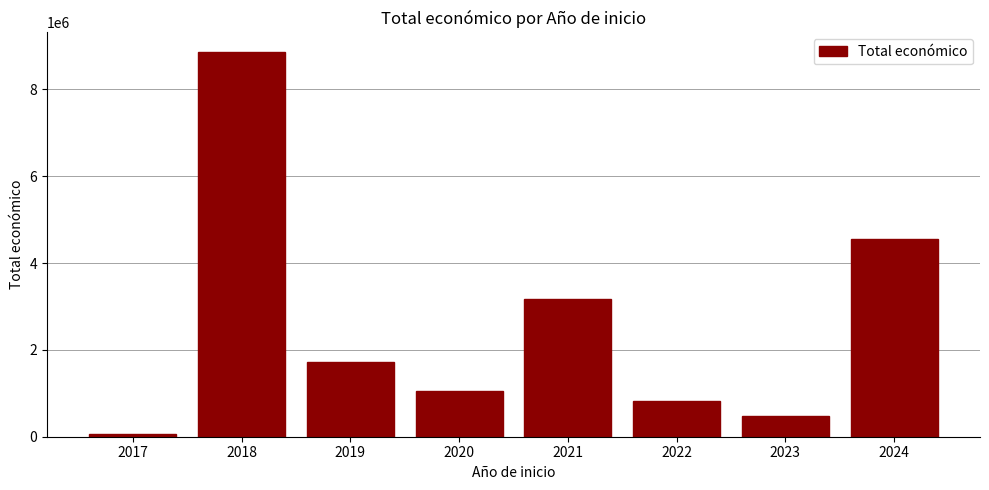

What is the difference between the values at 2021 and 2017?

3108104